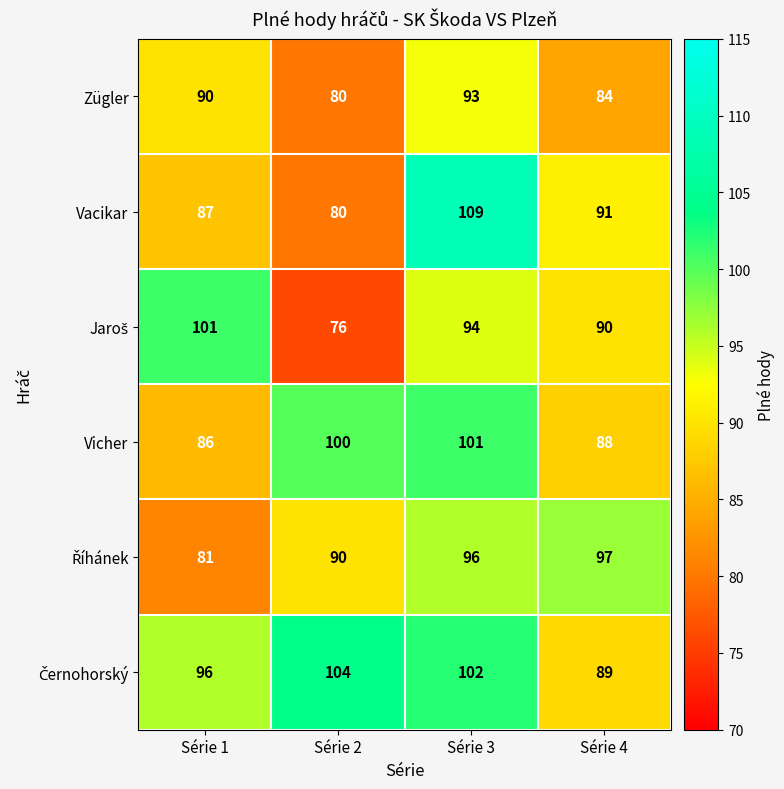

What is the difference between the highest and lowest values at Série 2?

28